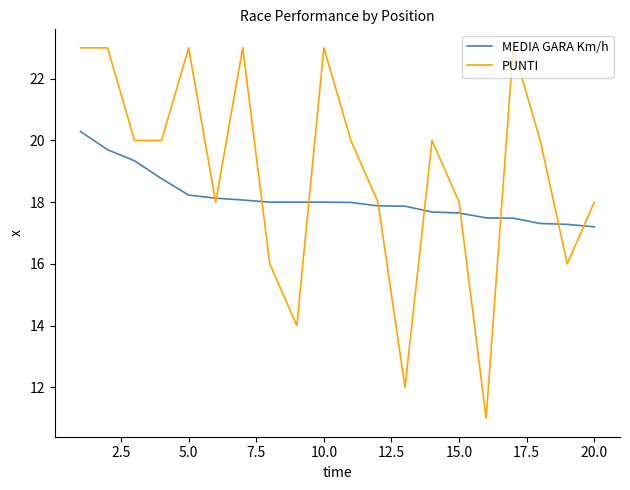

Which series has the widest spread of values?

PUNTI